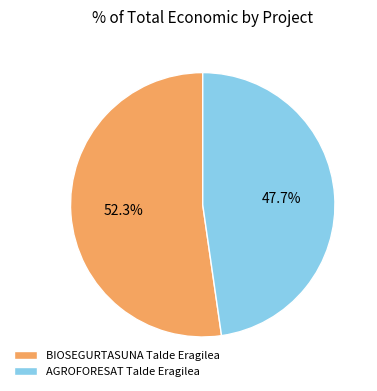

How many segments does this pie chart have?

2